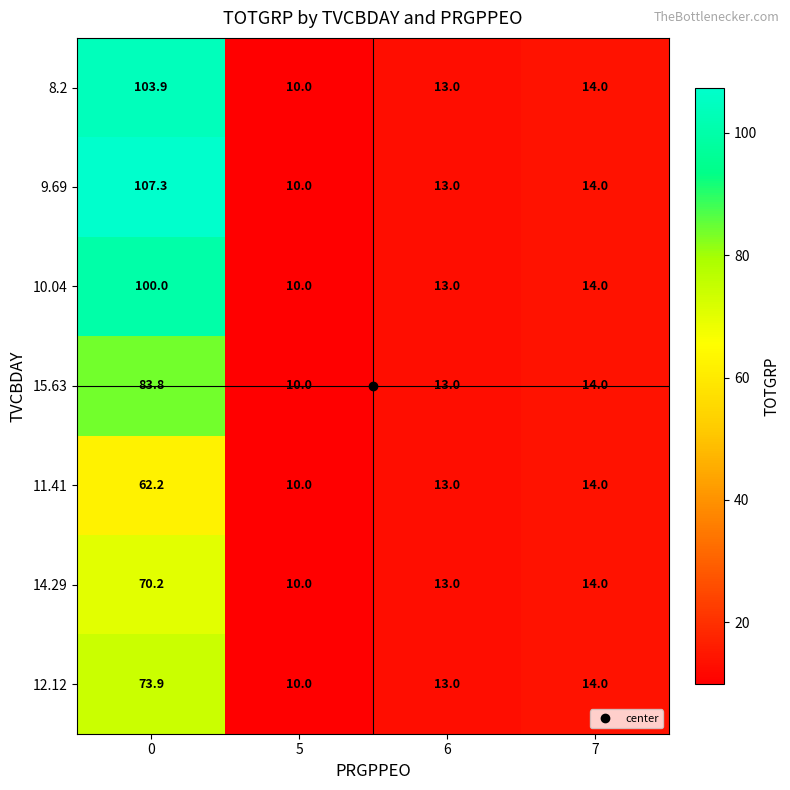

At which label is 9.69 closest to 58?

7